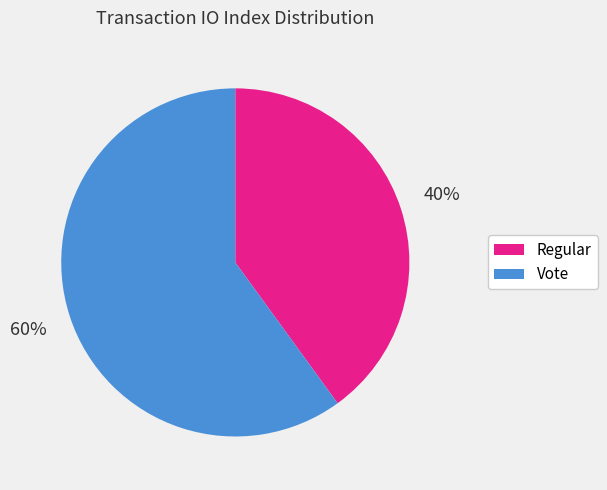

To the nearest percent, what is the combined percentage of Vote and Regular?

100%